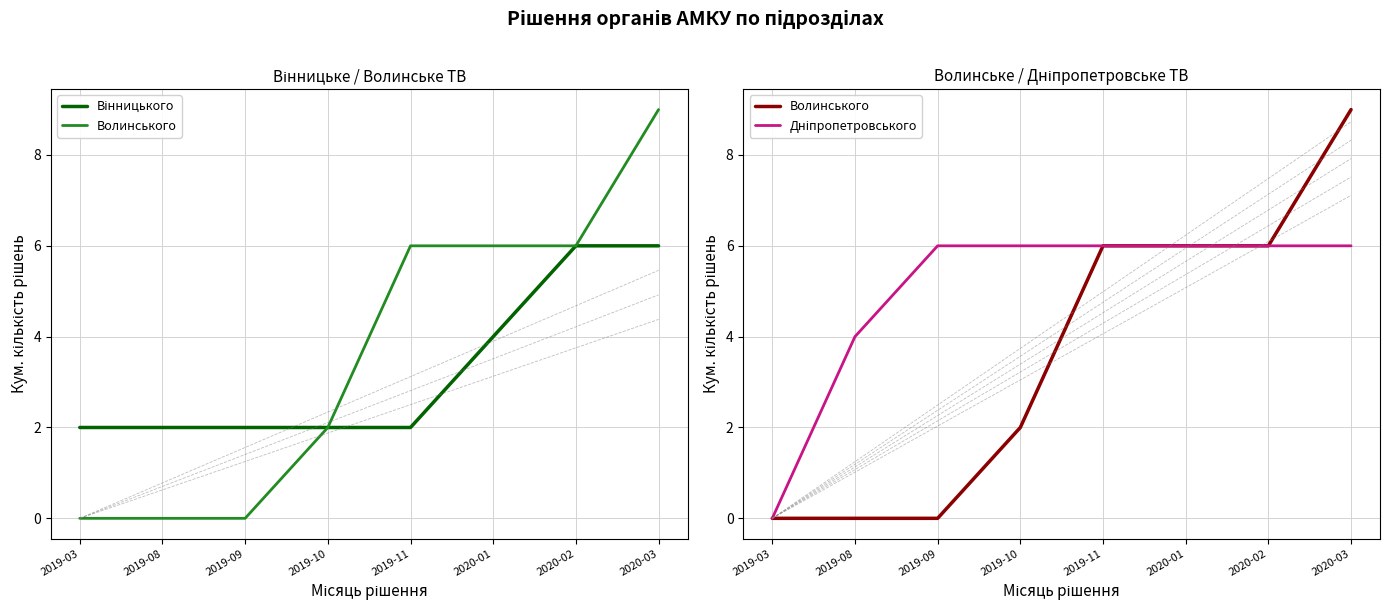

The Вінницького series shows 1 at 2019-03. True or false?

False